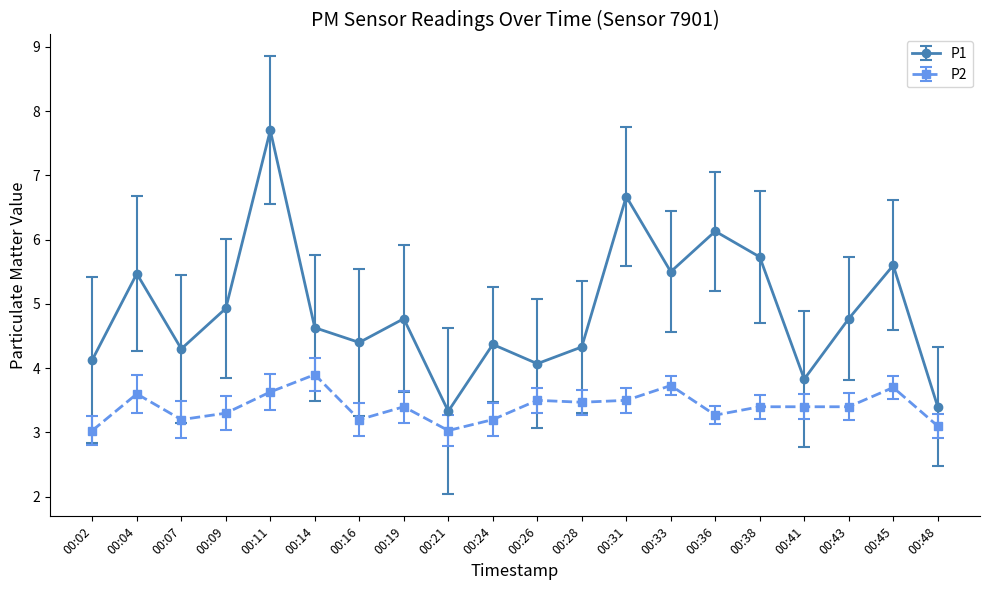

Rank the series by their average value, from lowest to highest.

P2, P1